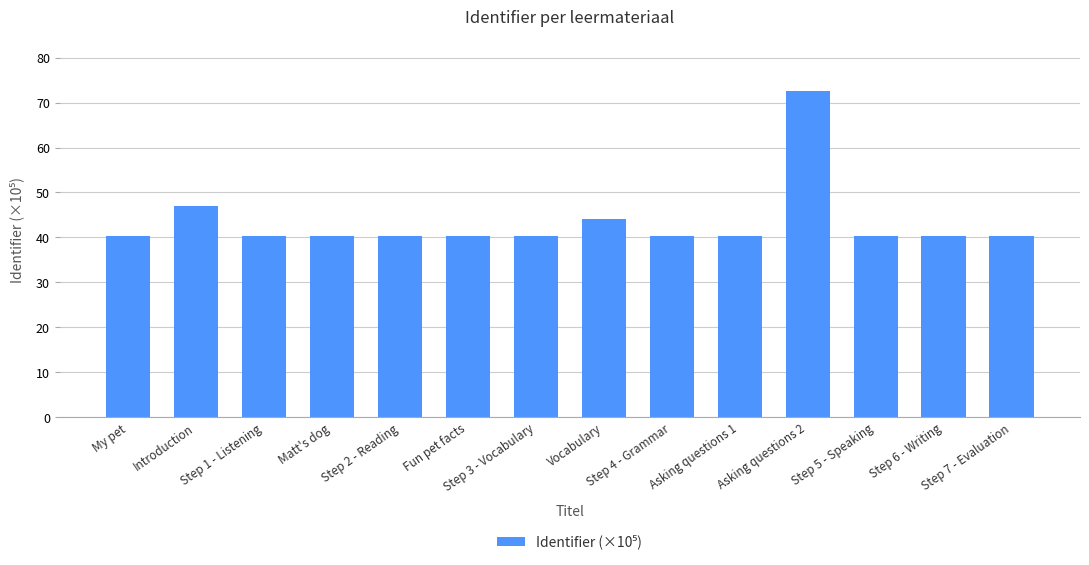

What is the greatest value displayed?

72.7